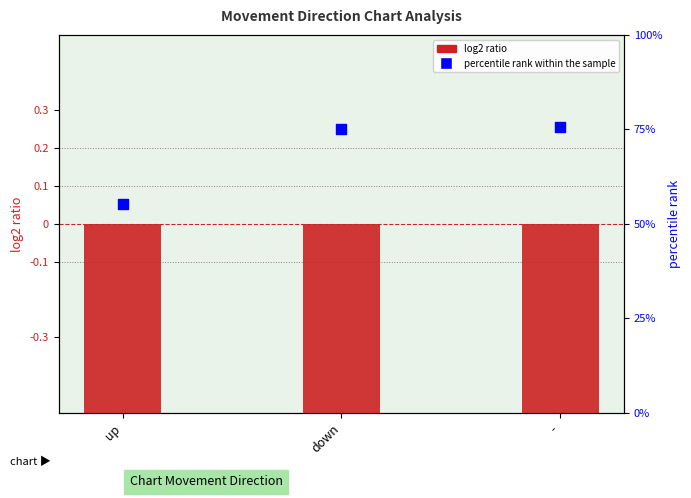

What is the total value across all series at down?

-1.4